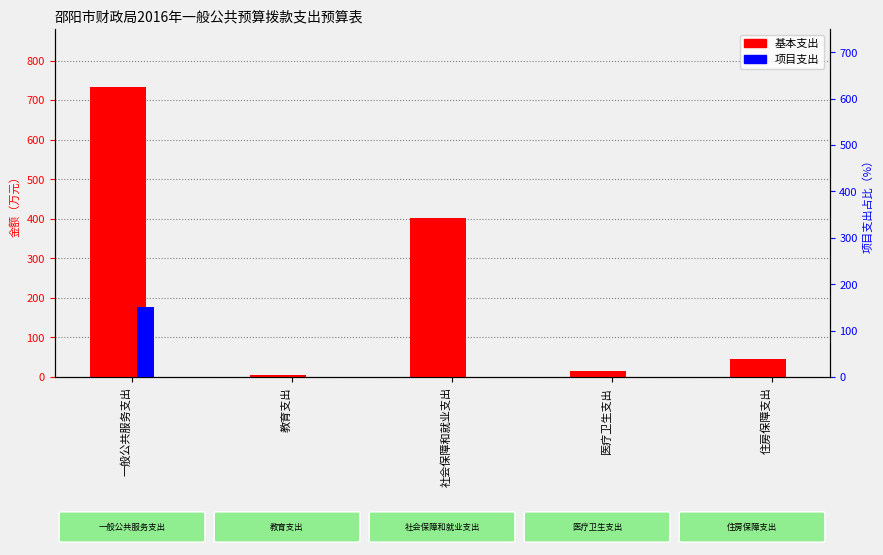

Which has a higher value, 教育支出 or 住房保障支出?

住房保障支出